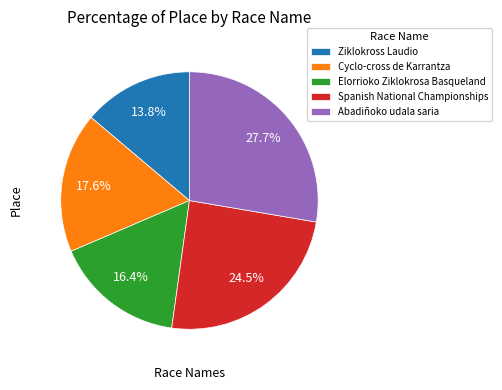

To the nearest percent, what is the average slice percentage?

20%